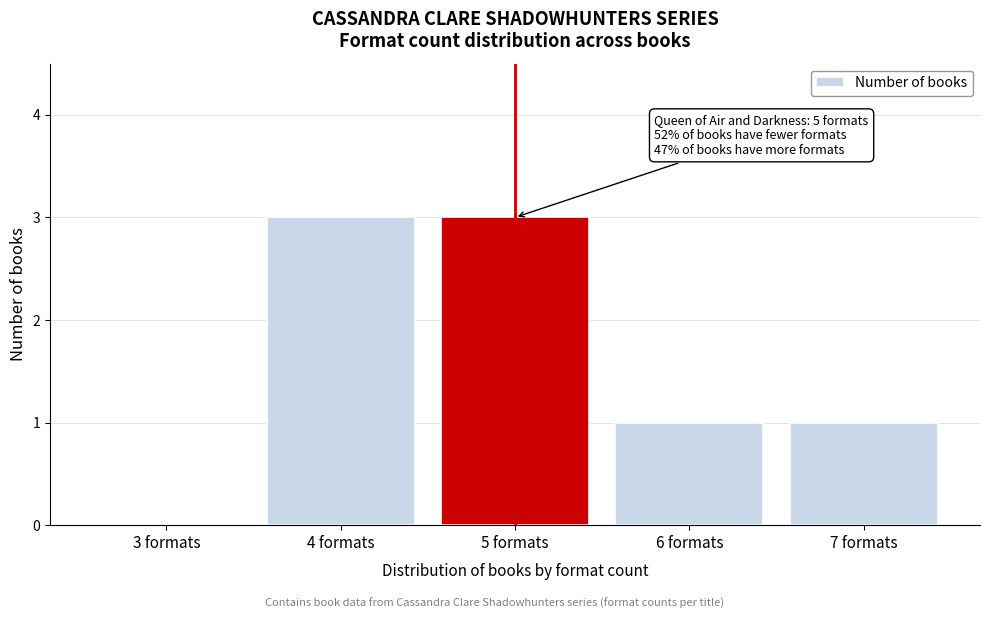

Reading left to right, transcribe all the data shown in this chart.

3 formats=0	4 formats=3	5 formats=3	6 formats=1	7 formats=1